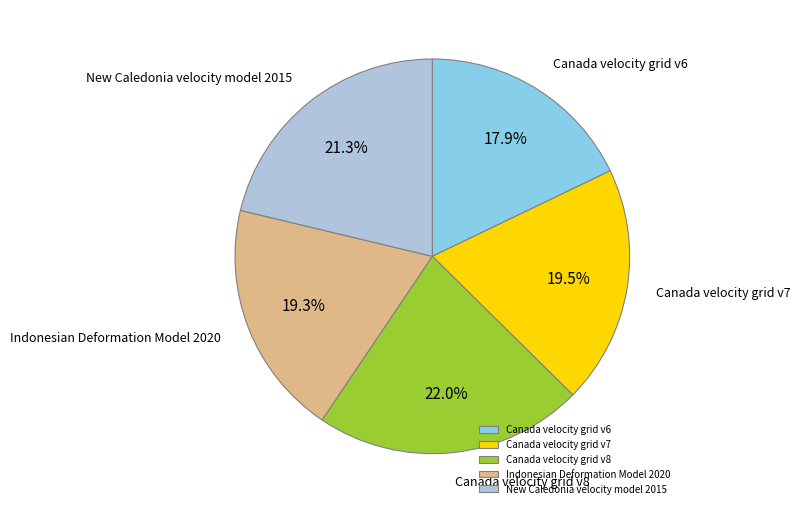

Between Canada velocity grid v8 and Canada velocity grid v7, which is larger?

Canada velocity grid v8